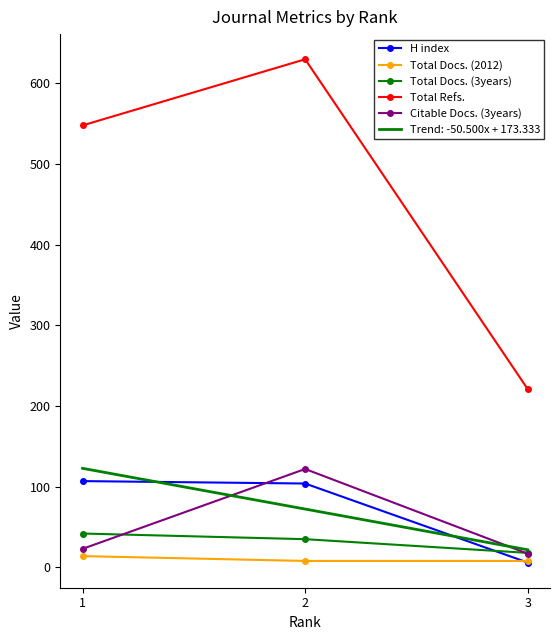

Is the value of Total Docs. (3years) at 1 greater than the value of H index at 2?

No